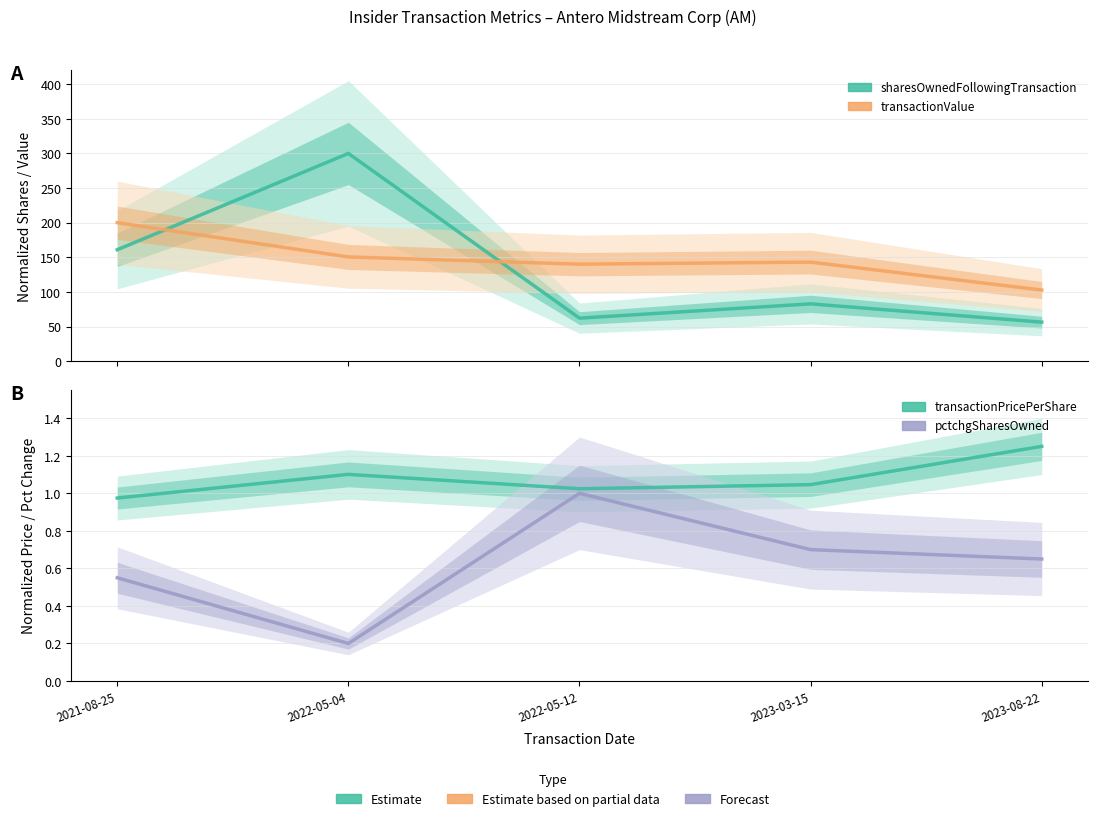

Where is the first local maximum for transactionPricePerShare?

2022-05-04